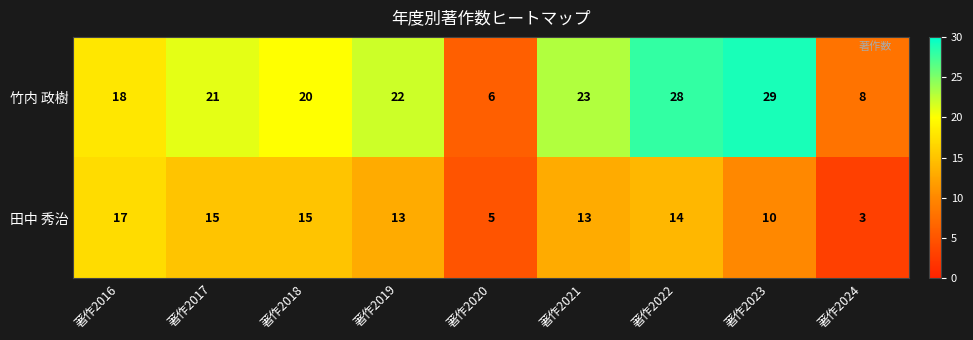

What is the difference between the 竹内 政樹 values at 著作2023 and 著作2019?

7